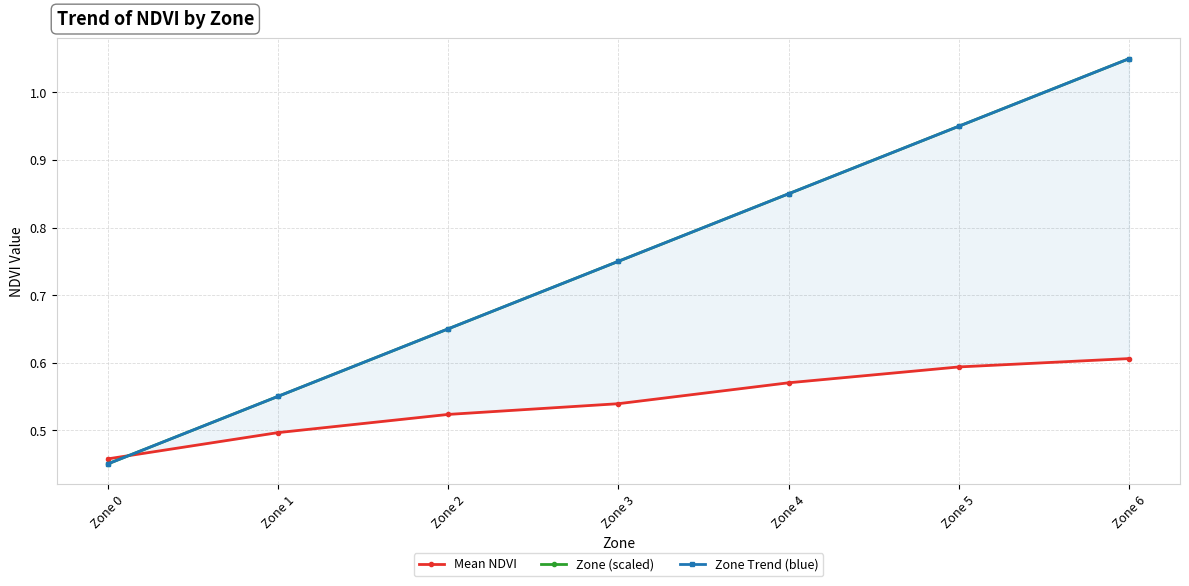

Does the chart display data point markers on the line(s)?

Yes